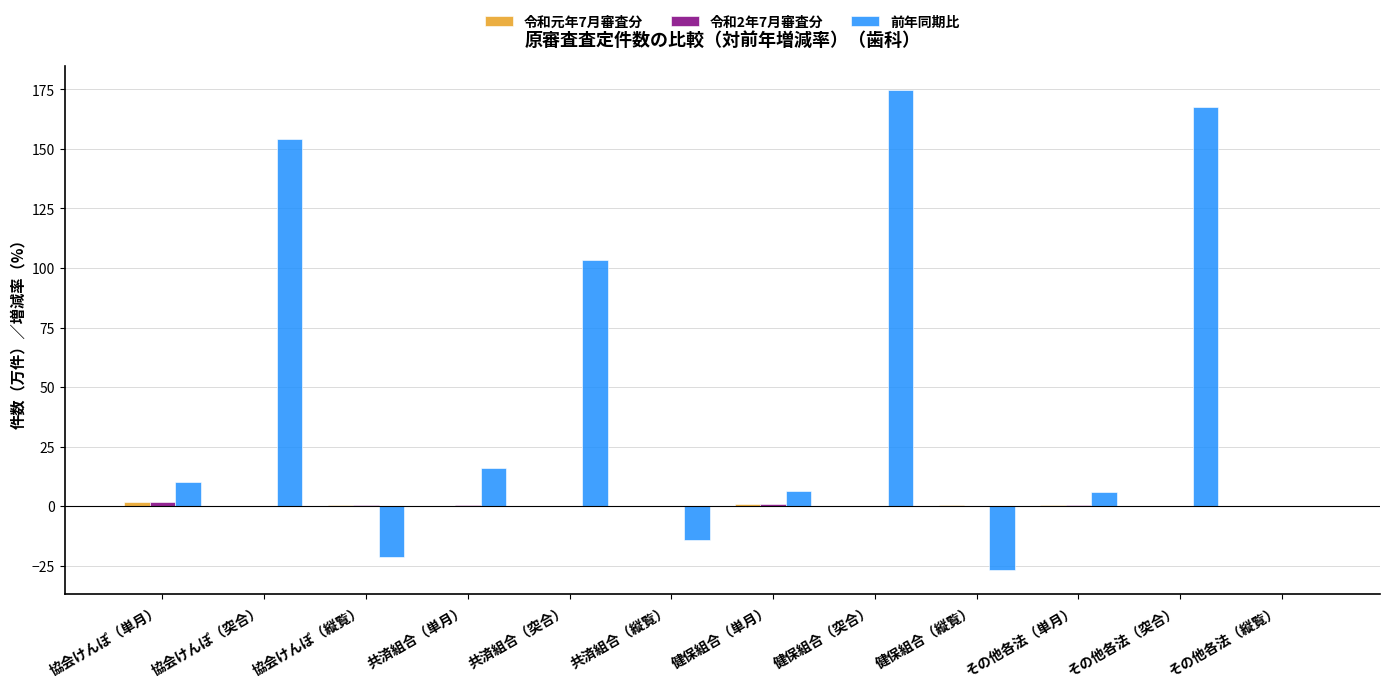

Which series changed the most between 共済組合（単月） and その他各法（突合）?

前年同期比